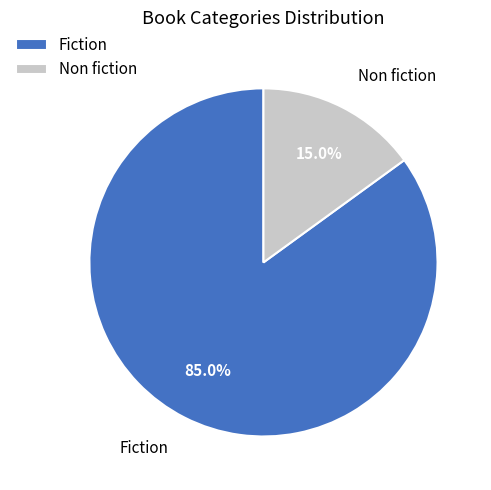

Which has a higher value, Fiction or Non fiction?

Fiction